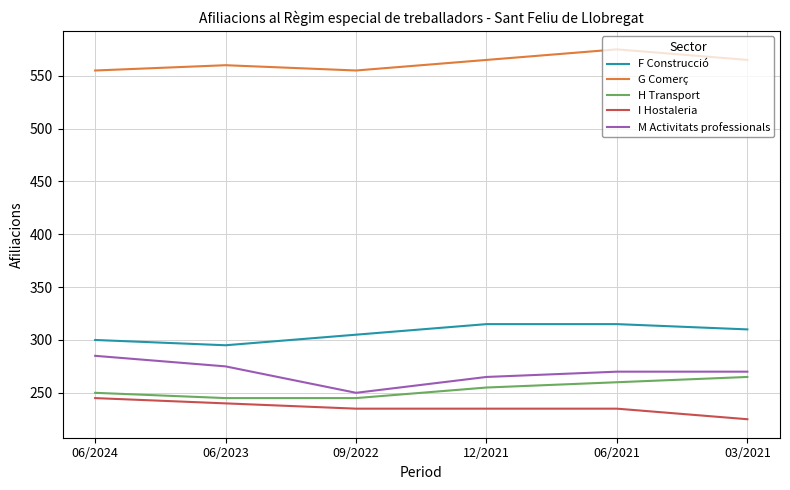

Is the value of G Comerç at 06/2021 greater than the value of F Construcció at 06/2023?

Yes